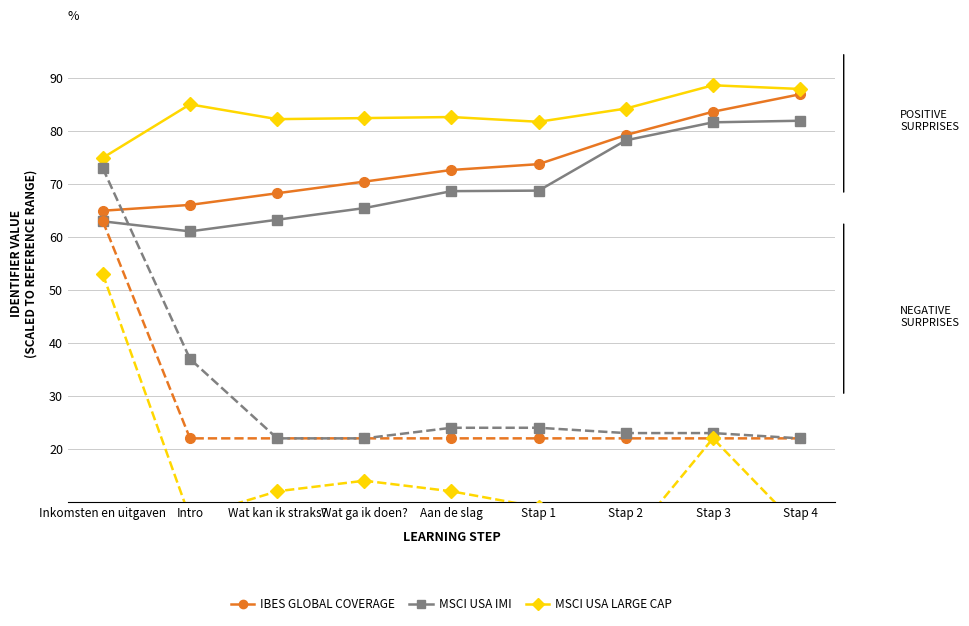

How many intersections are there between IBES GLOBAL COVERAGE (Positive) and MSCI USA IMI (Negative)?

1